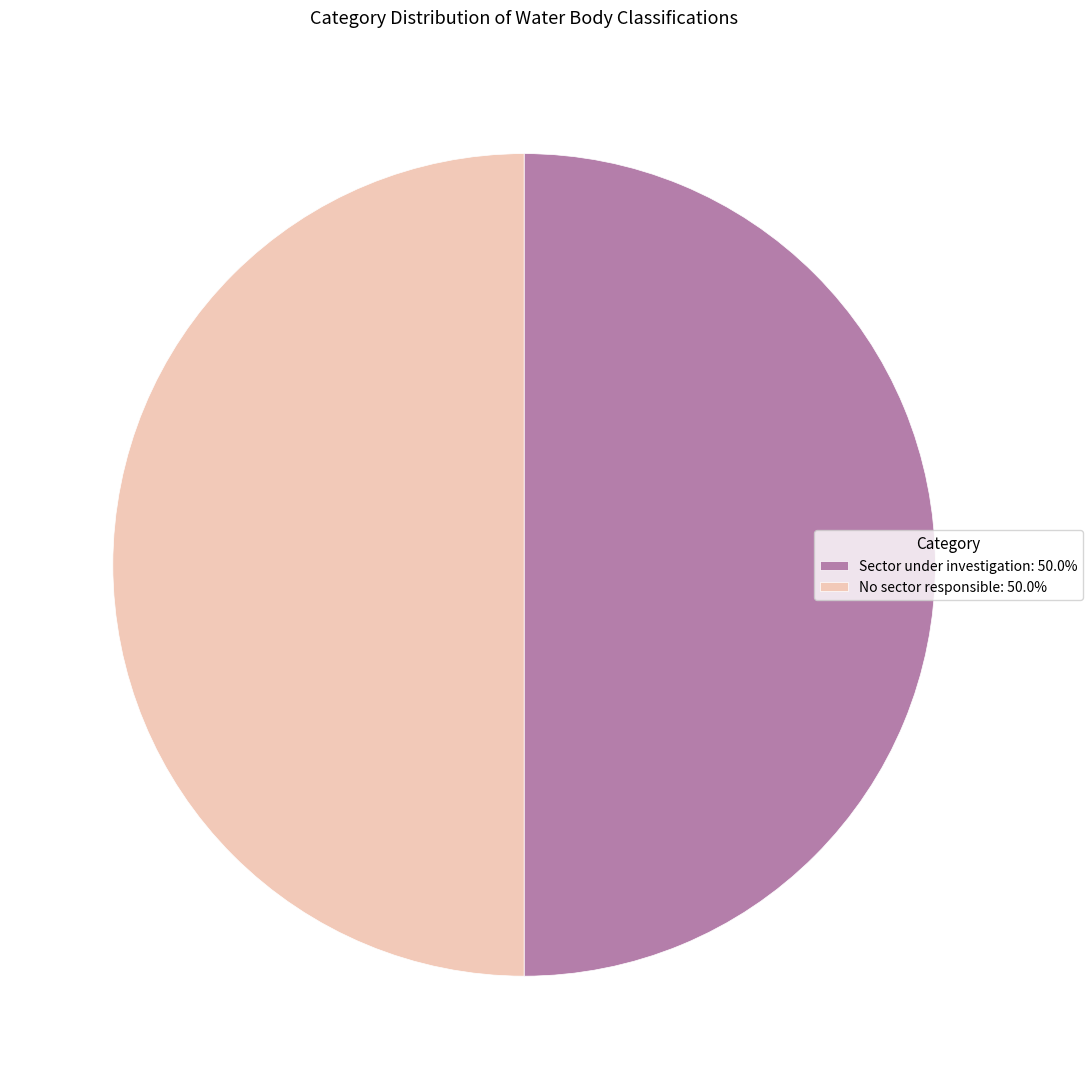

Do No sector responsible and Sector under investigation together represent more than half of the pie?

Yes